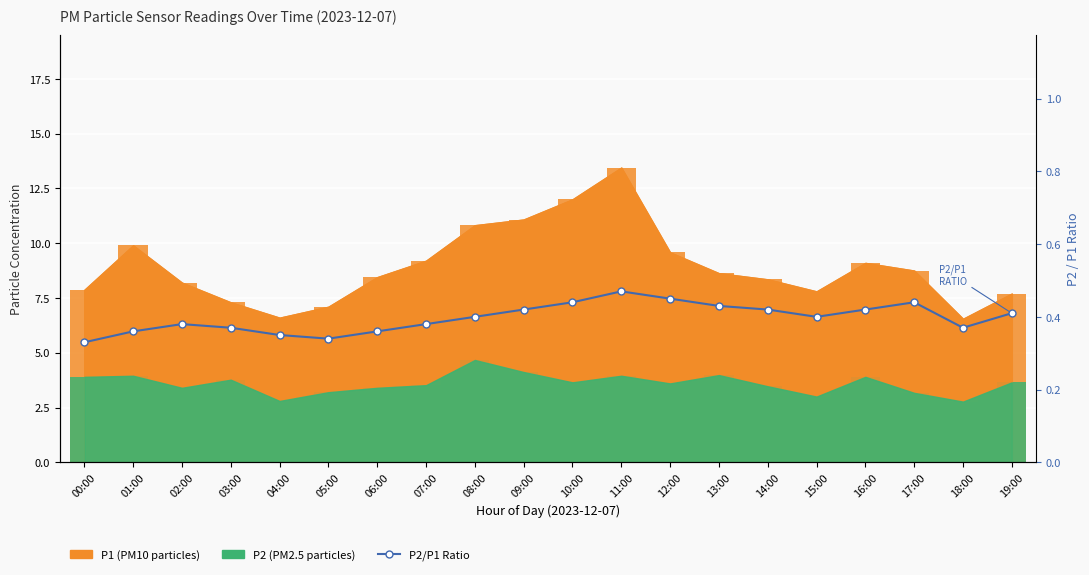

Read the value at 12:00.

0.5